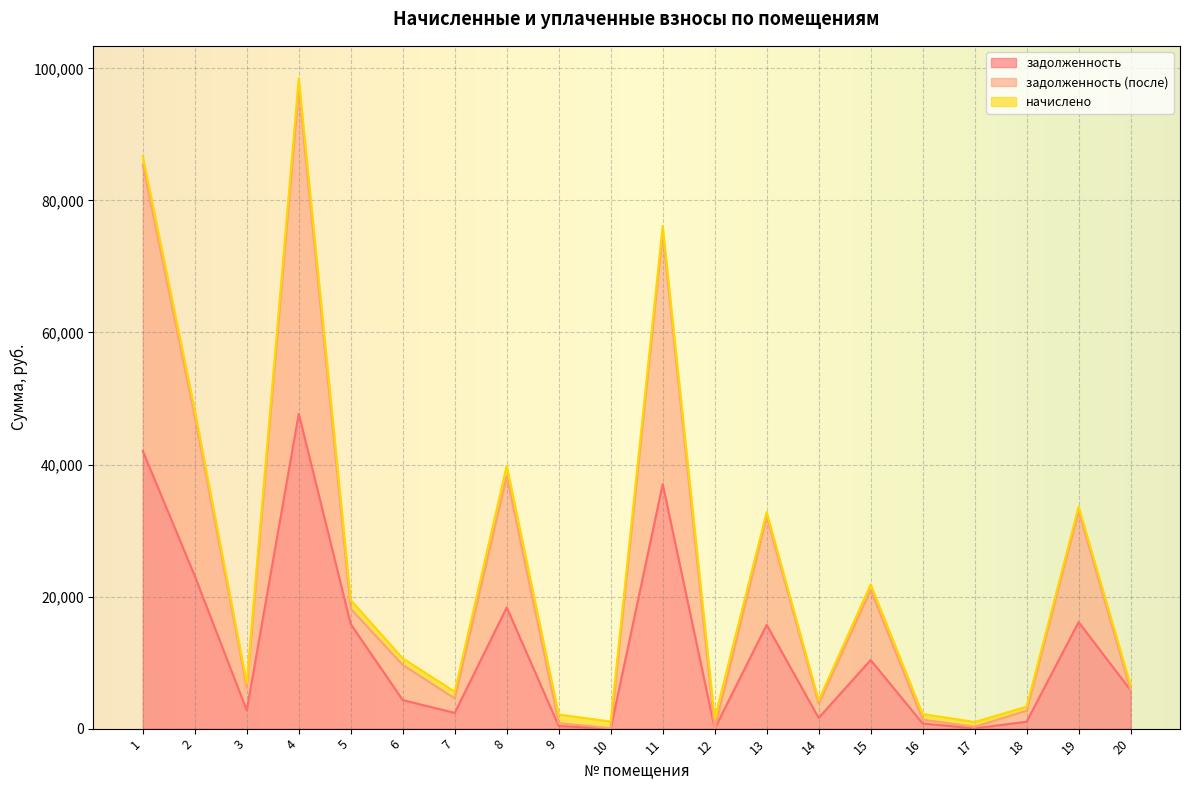

Which series has the largest total across all categories?

задолженность (после)